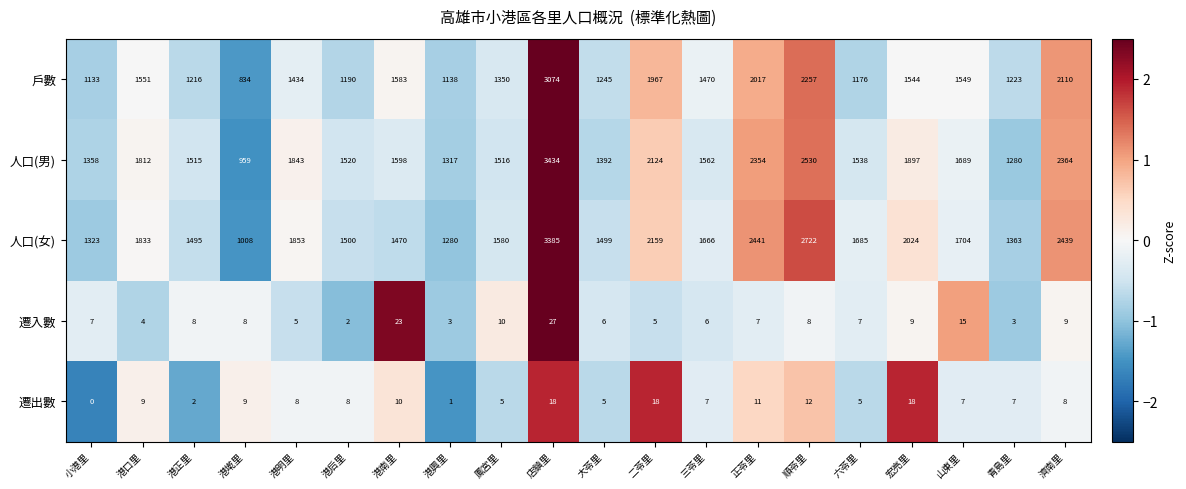

What is the average value of the 遷入數 series?

9